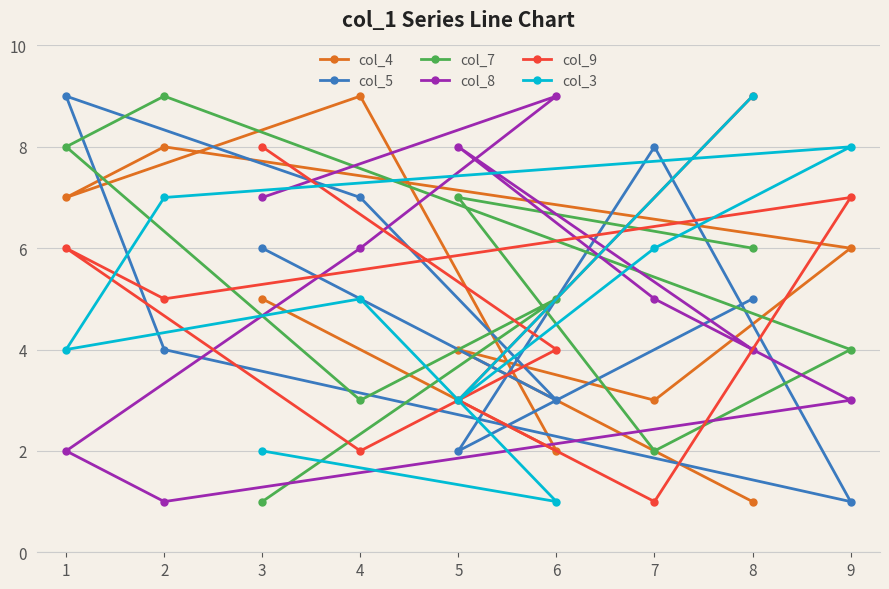

Is the value of col_8 at 5 greater than the value of col_4 at 4?

No